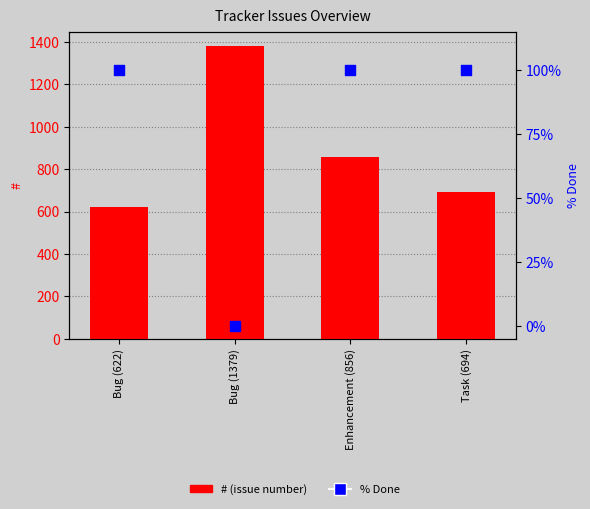

Which series has the largest total across all categories?

#